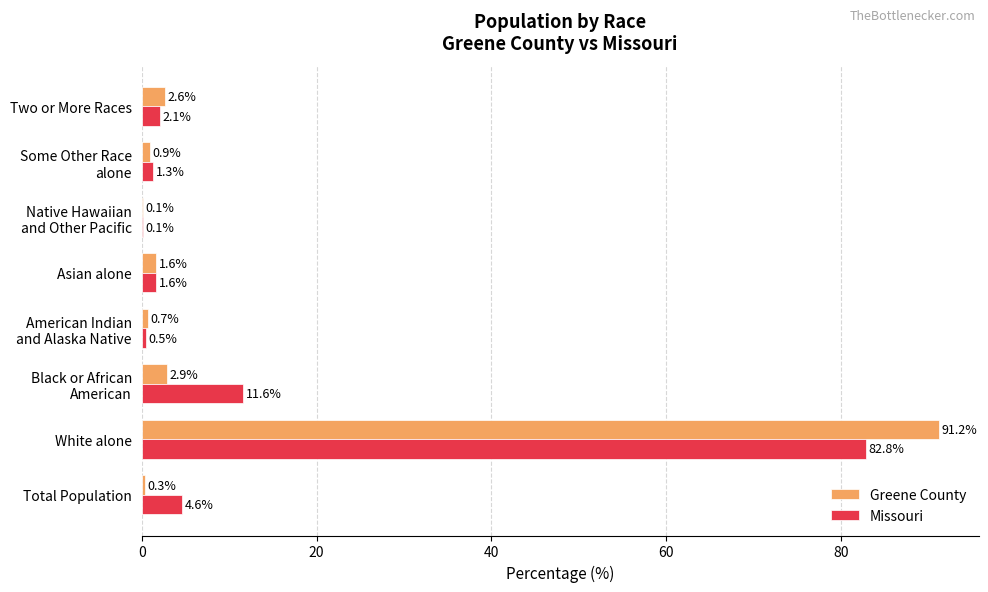

At which category is the sum across all series the highest?

White alone